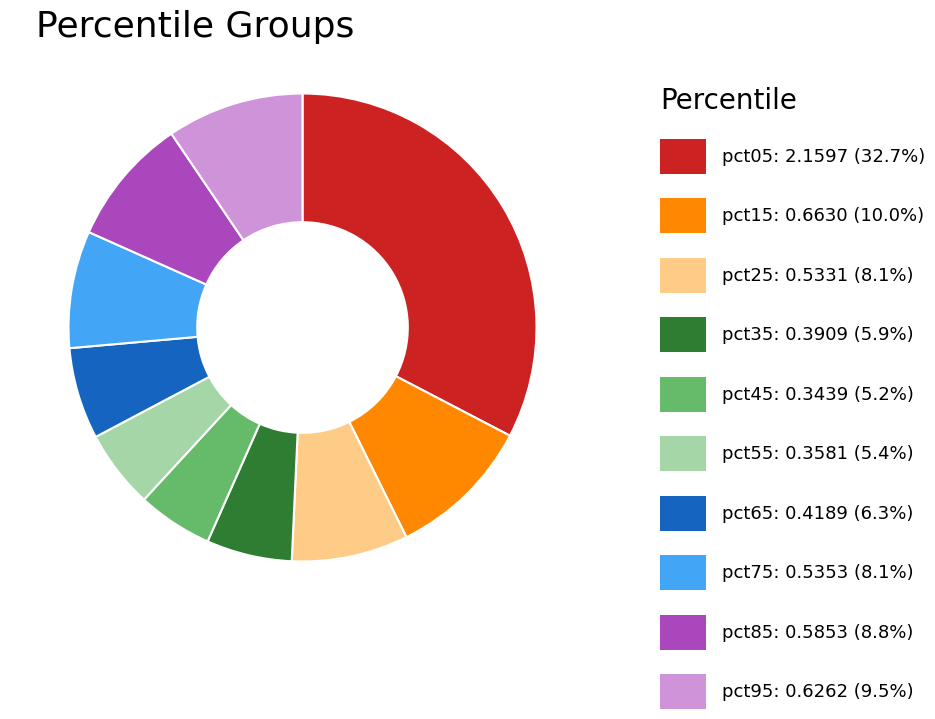

Does any single category account for the majority?

No